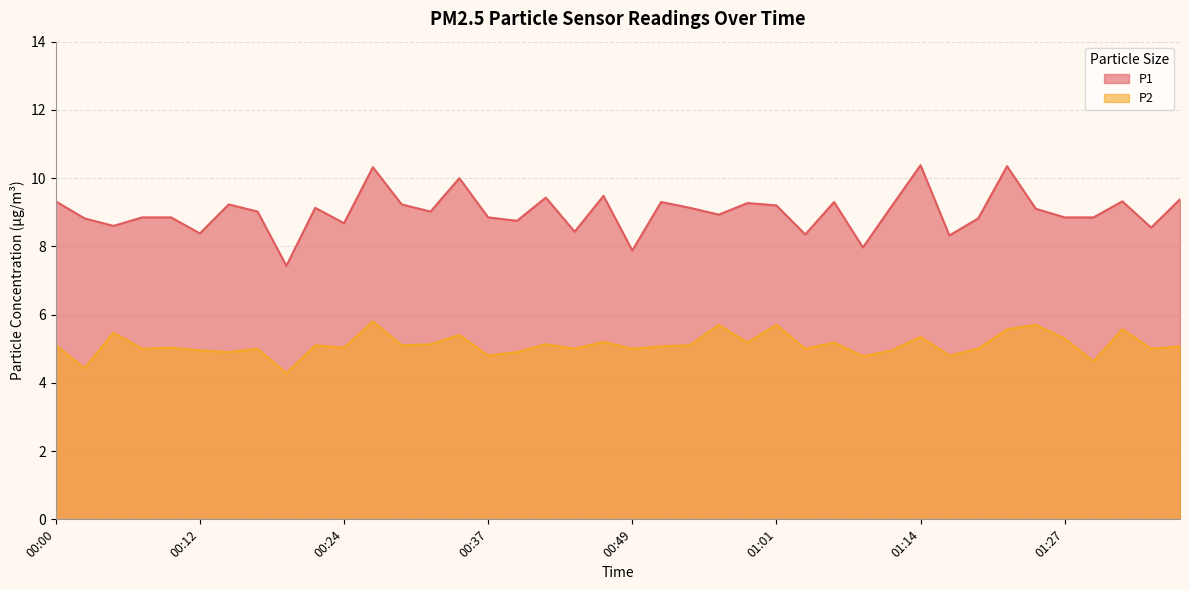

At which category does the chart reach its peak across all series?

01:14